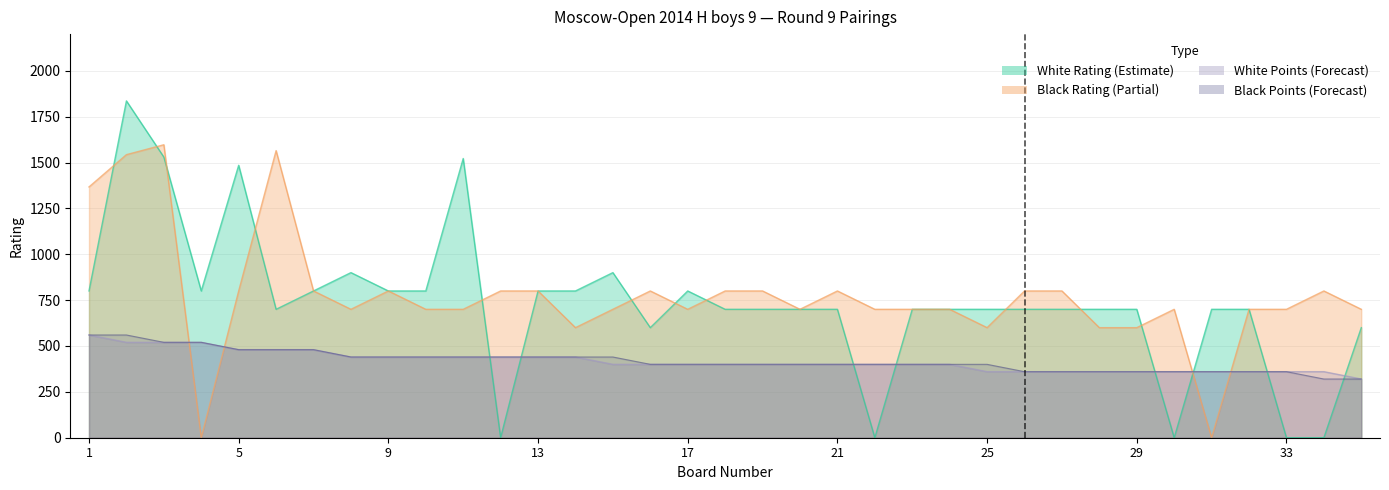

How many data points does each series have?

35